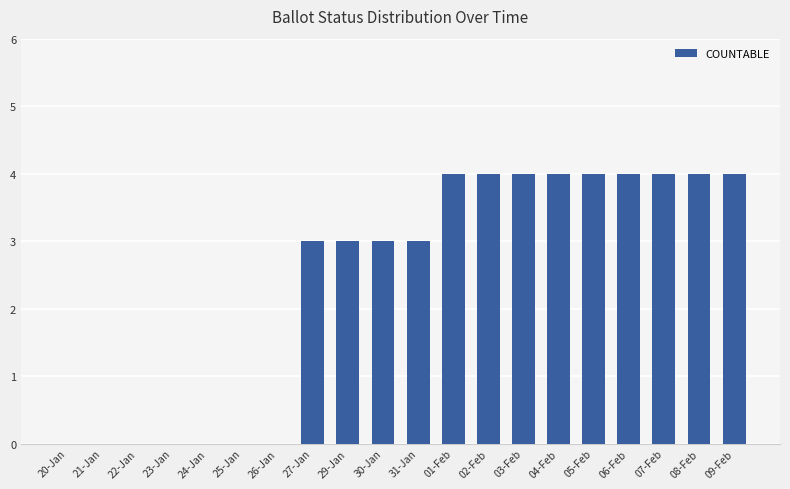

What is the sum of all values?

48